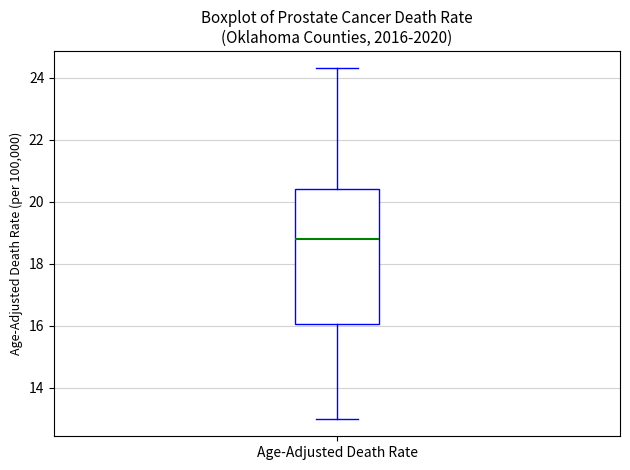

Where is the lower edge of the box for Age-Adjusted Death Rate on the y-axis? The values are not printed on the chart, so give them approximately, as read against the axis.

16.0